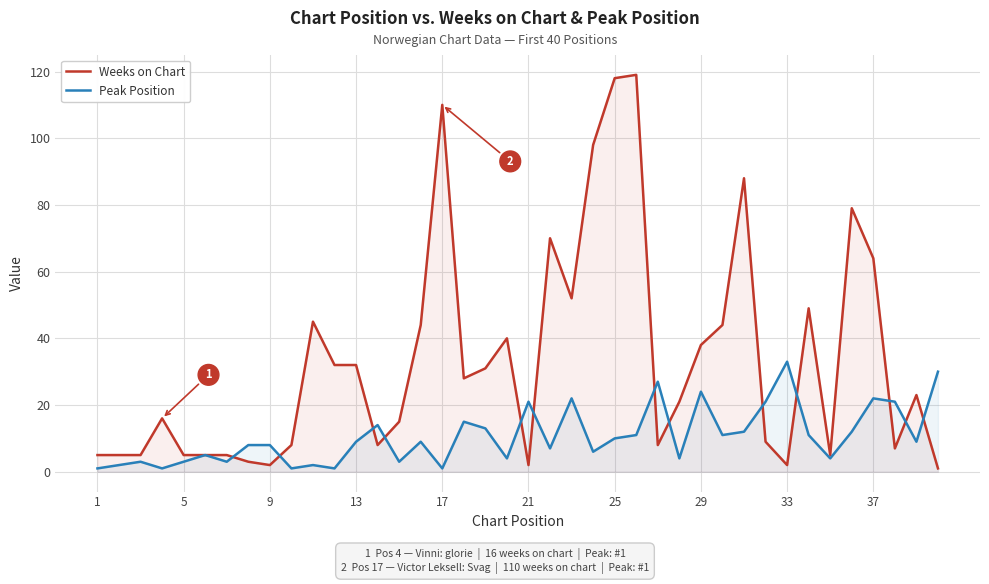

What is the difference between the highest and lowest values at 5?

2